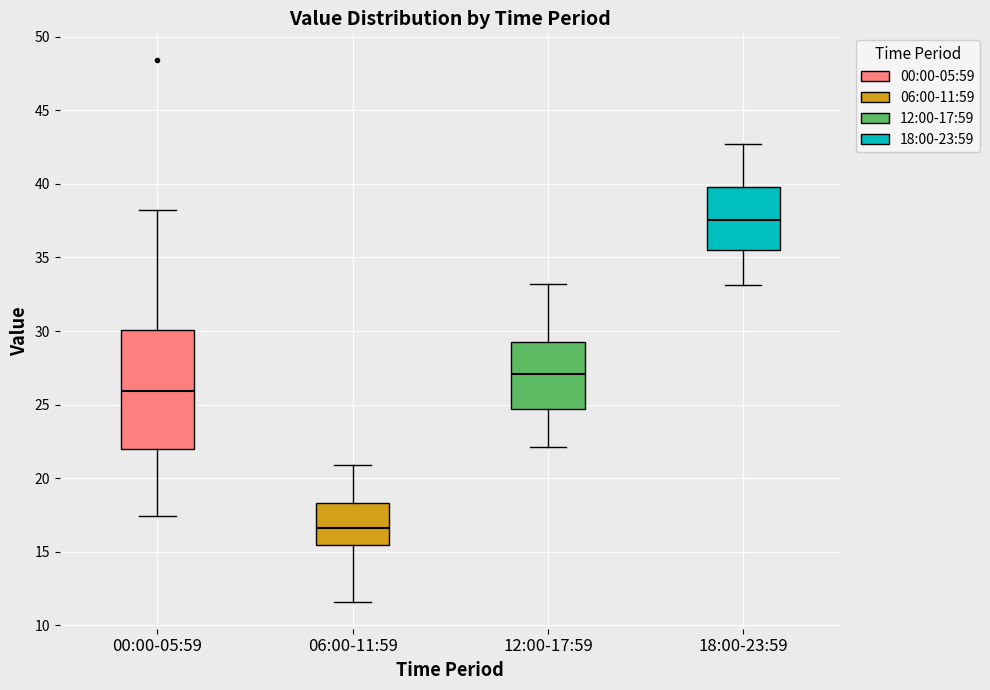

Reading left to right, read every box against the y-axis: the position of its median line, the range the box covers, and the ends of its whiskers. The values are not printed on the chart, so give them approximately, as read against the axis.

00:00-05:59: median 26.0, box 22.0 to 30.0, whiskers 17.5 to 38.0
06:00-11:59: median 16.5, box 15.5 to 18.5, whiskers 11.5 to 21.0
12:00-17:59: median 27.0, box 24.5 to 29.5, whiskers 22.0 to 33.0
18:00-23:59: median 37.5, box 35.5 to 40.0, whiskers 33.0 to 42.5